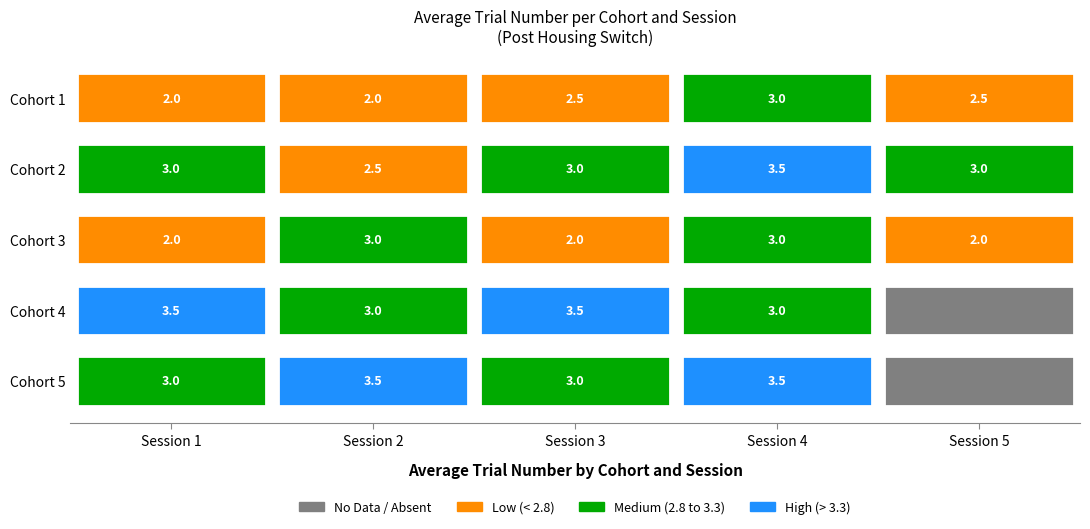

What is the spread (max minus min) of values at 2?

1.5